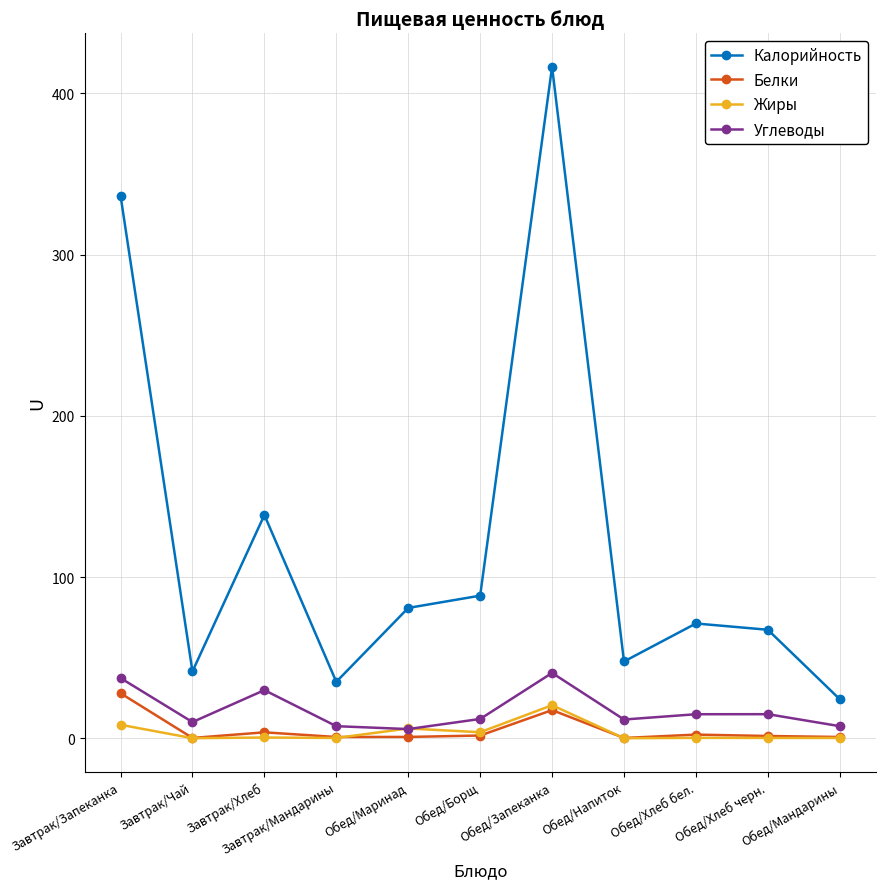

At which category is the sum across all series the highest?

Обед/Запеканка